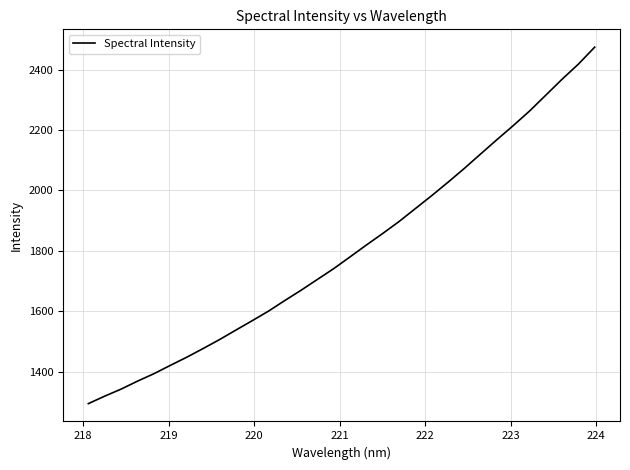

What is the smallest value displayed?

1294.5